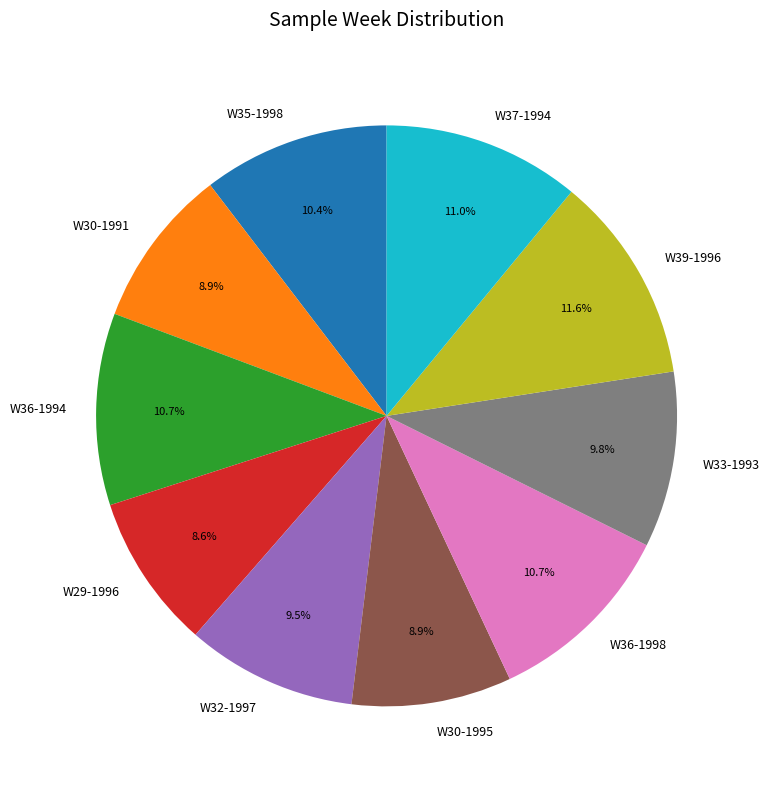

To the nearest percent, what percentage of the pie is W29-1996?

9%